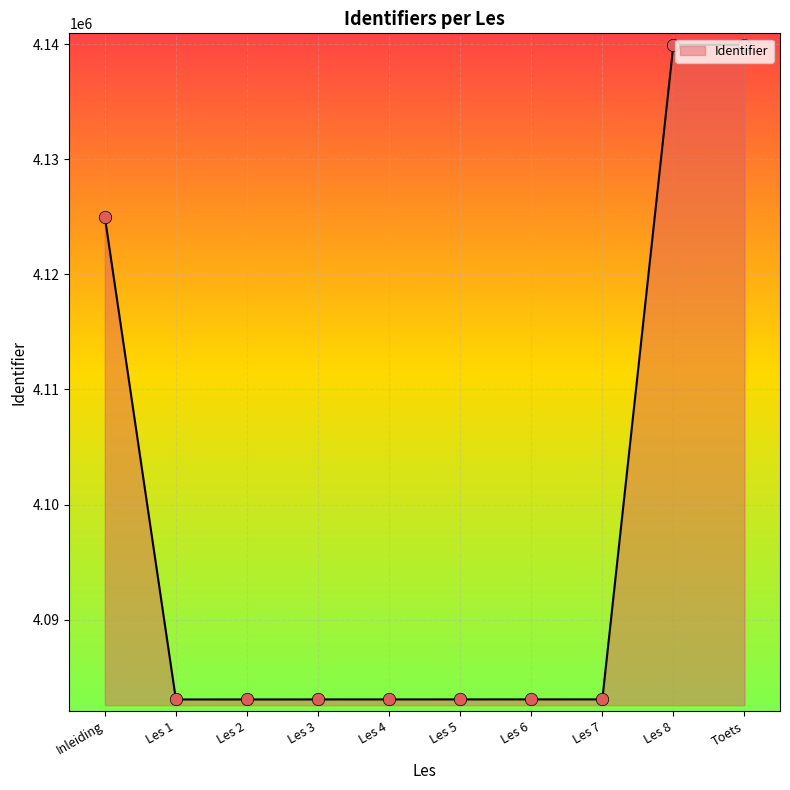

What is the change in value from Les 1 to Les 7?

+7